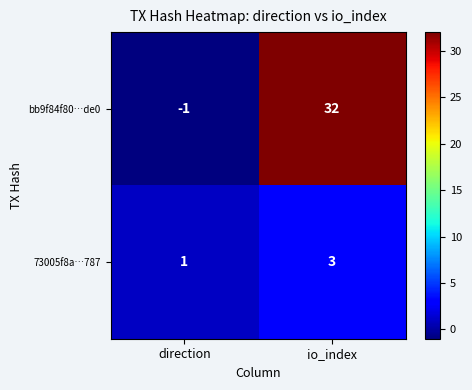

Reading right to left, list all the values displayed in this chart.

bb9f84f80…de0: 32	-1
73005f8a…787: 3	1